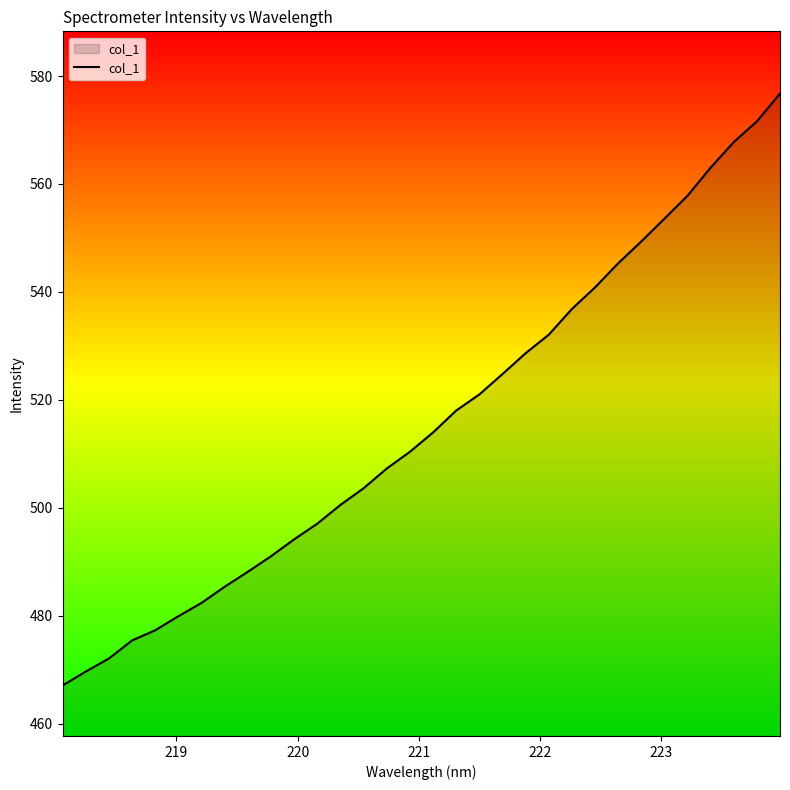

What is the difference between the second highest and minimum values?

104.5